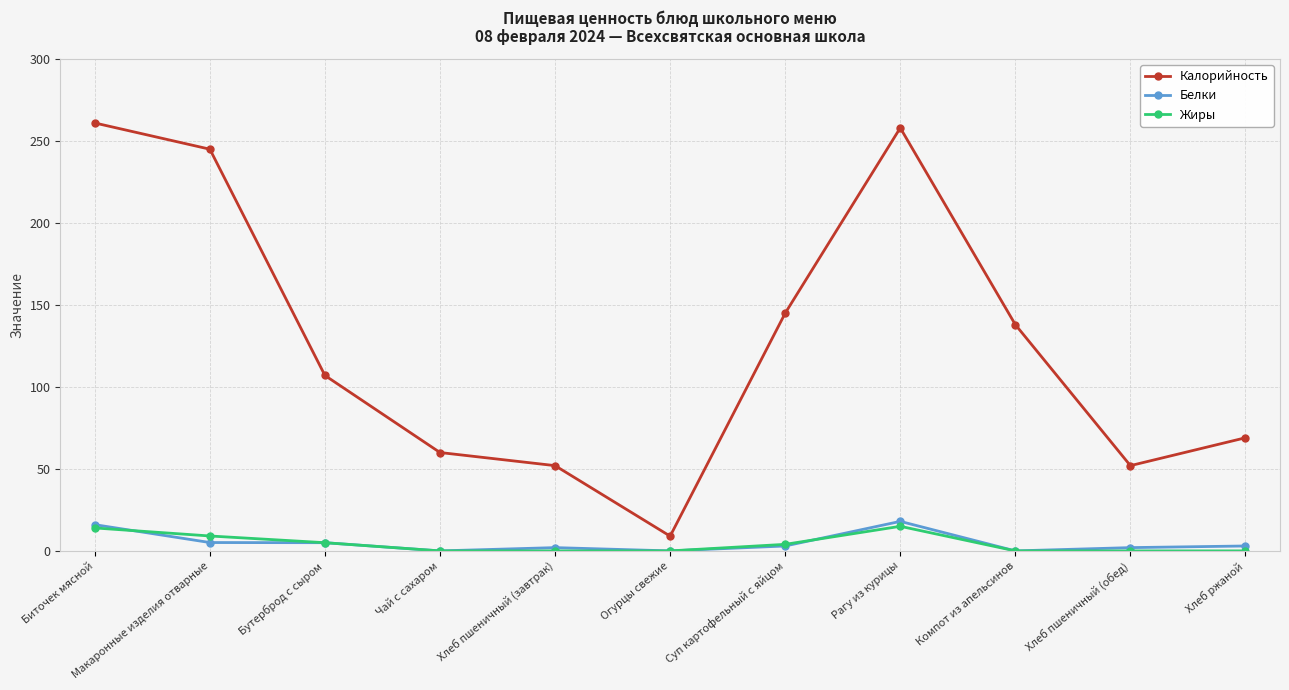

At how many categories does at least one series exceed 125?

5